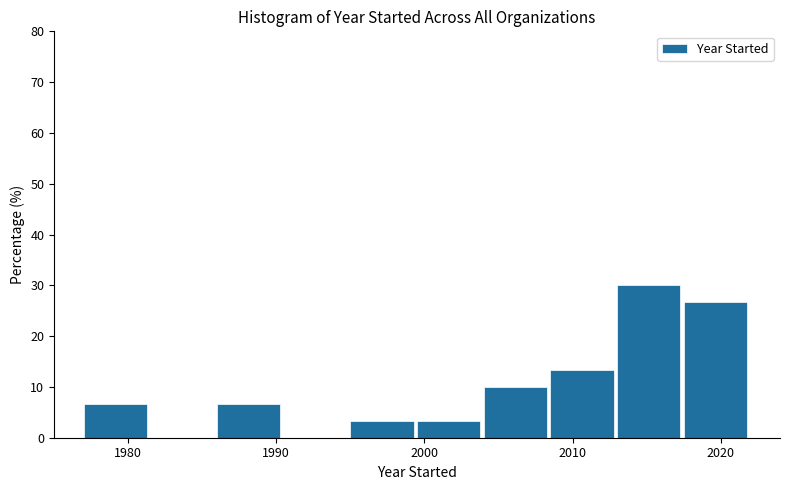

How tall is the bar that spans 2004.0 to 2008.5 on the x-axis? Neither the bar edges nor the heights are printed on the chart, so give them approximately, as read against the axes.

10